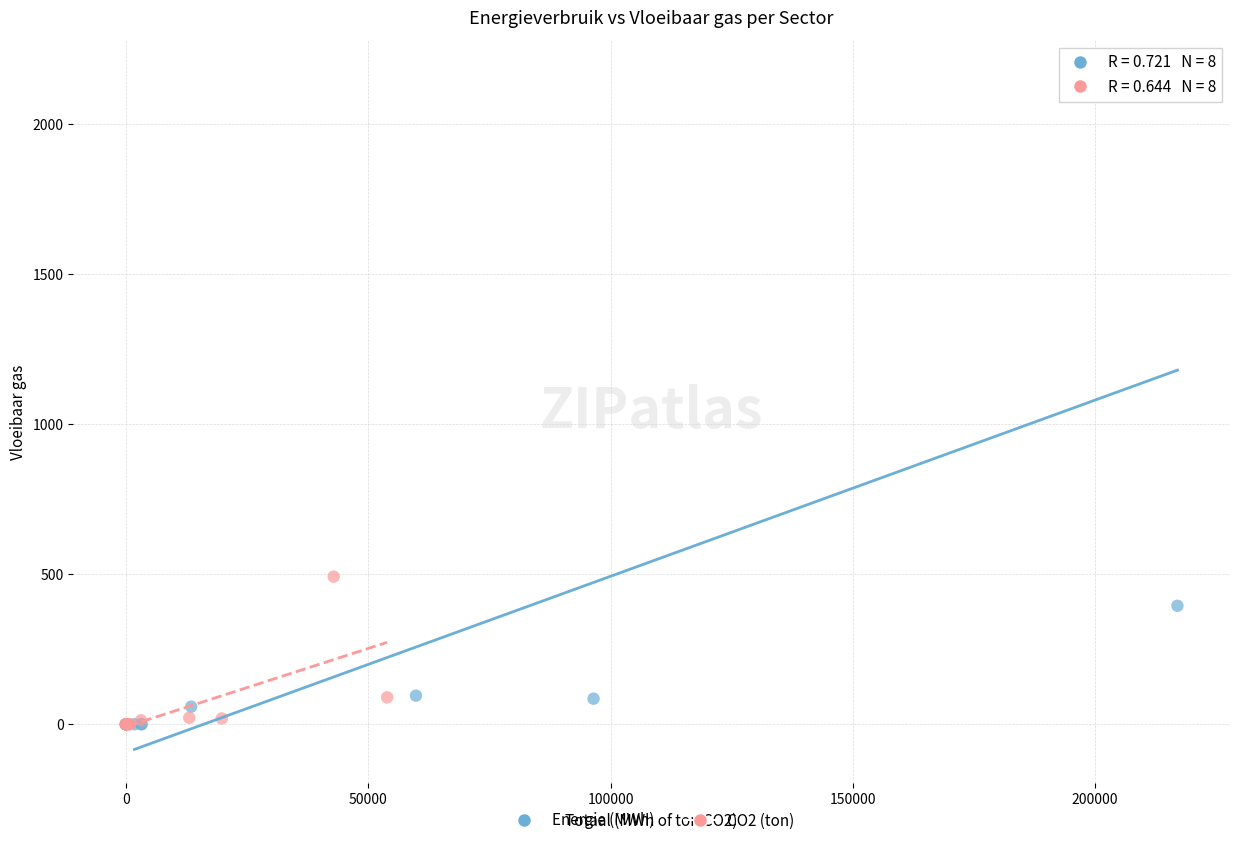

Which series has the widest spread of Y values?

Energie (MWh)